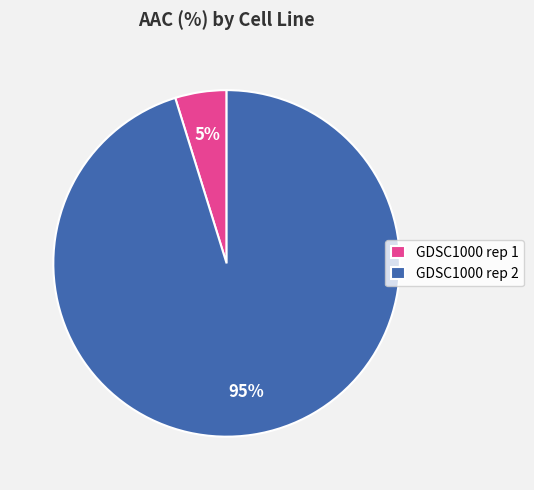

What is the largest slice in the pie chart?

GDSC1000 rep 2